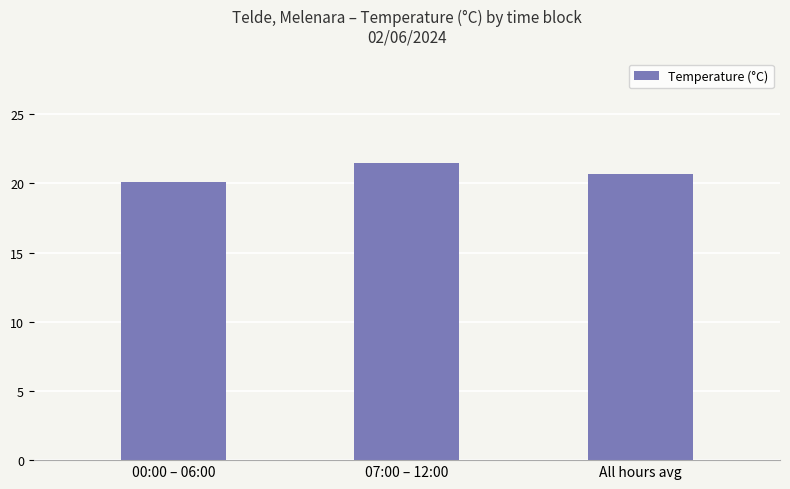

Reading left to right, what are all the values shown in this chart?

00:00 – 06:00=20.1	07:00 – 12:00=21.5	All hours avg=20.7